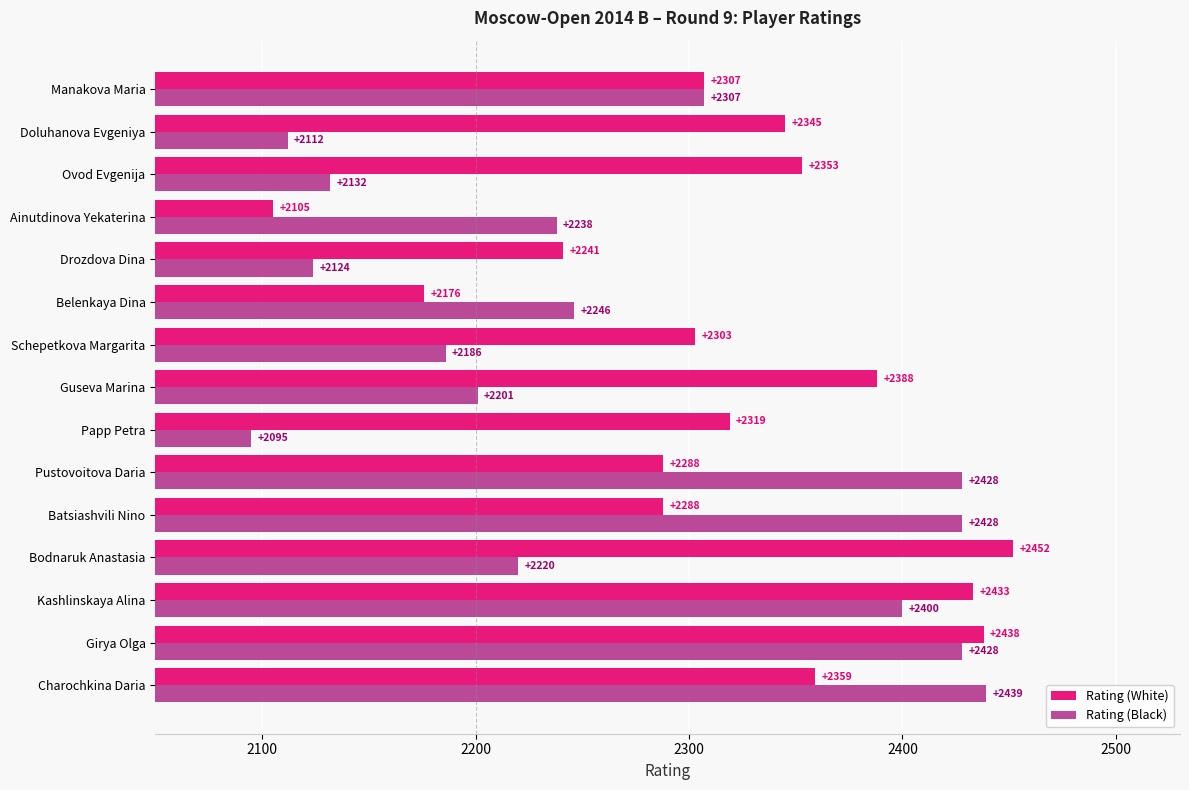

Count the number of categories in the chart.

15